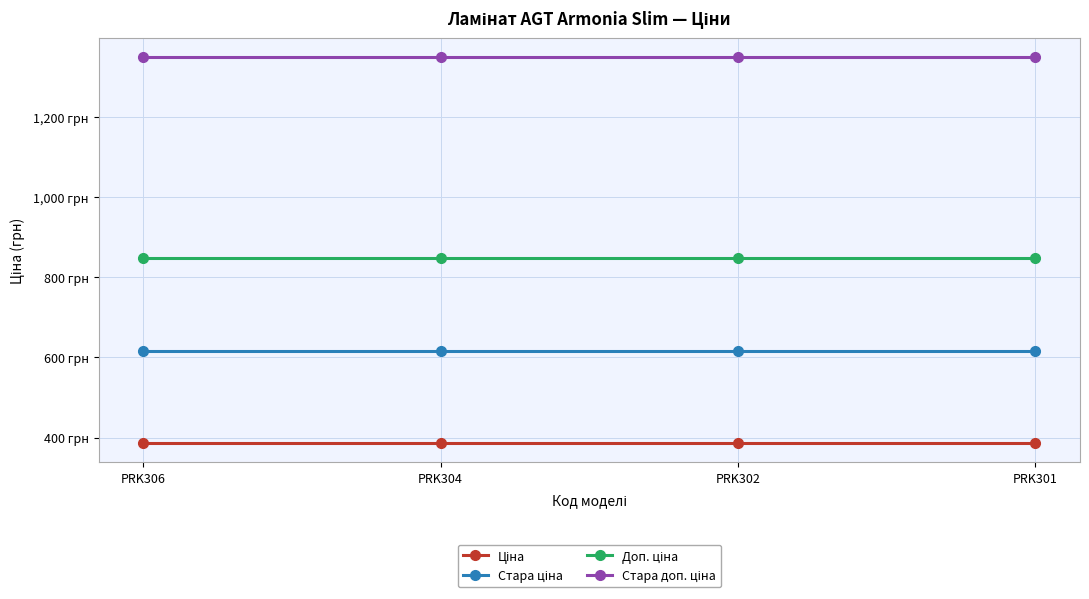

Reading right to left, list all the values displayed in this chart.

Ціна: 386.9	386.9	386.9	386.9
Стара ціна: 615.1	615.1	615.1	615.1
Доп. ціна: 849.0	849.0	849.0	849.0
Стара доп. ціна: 1349.8	1349.8	1349.8	1349.8